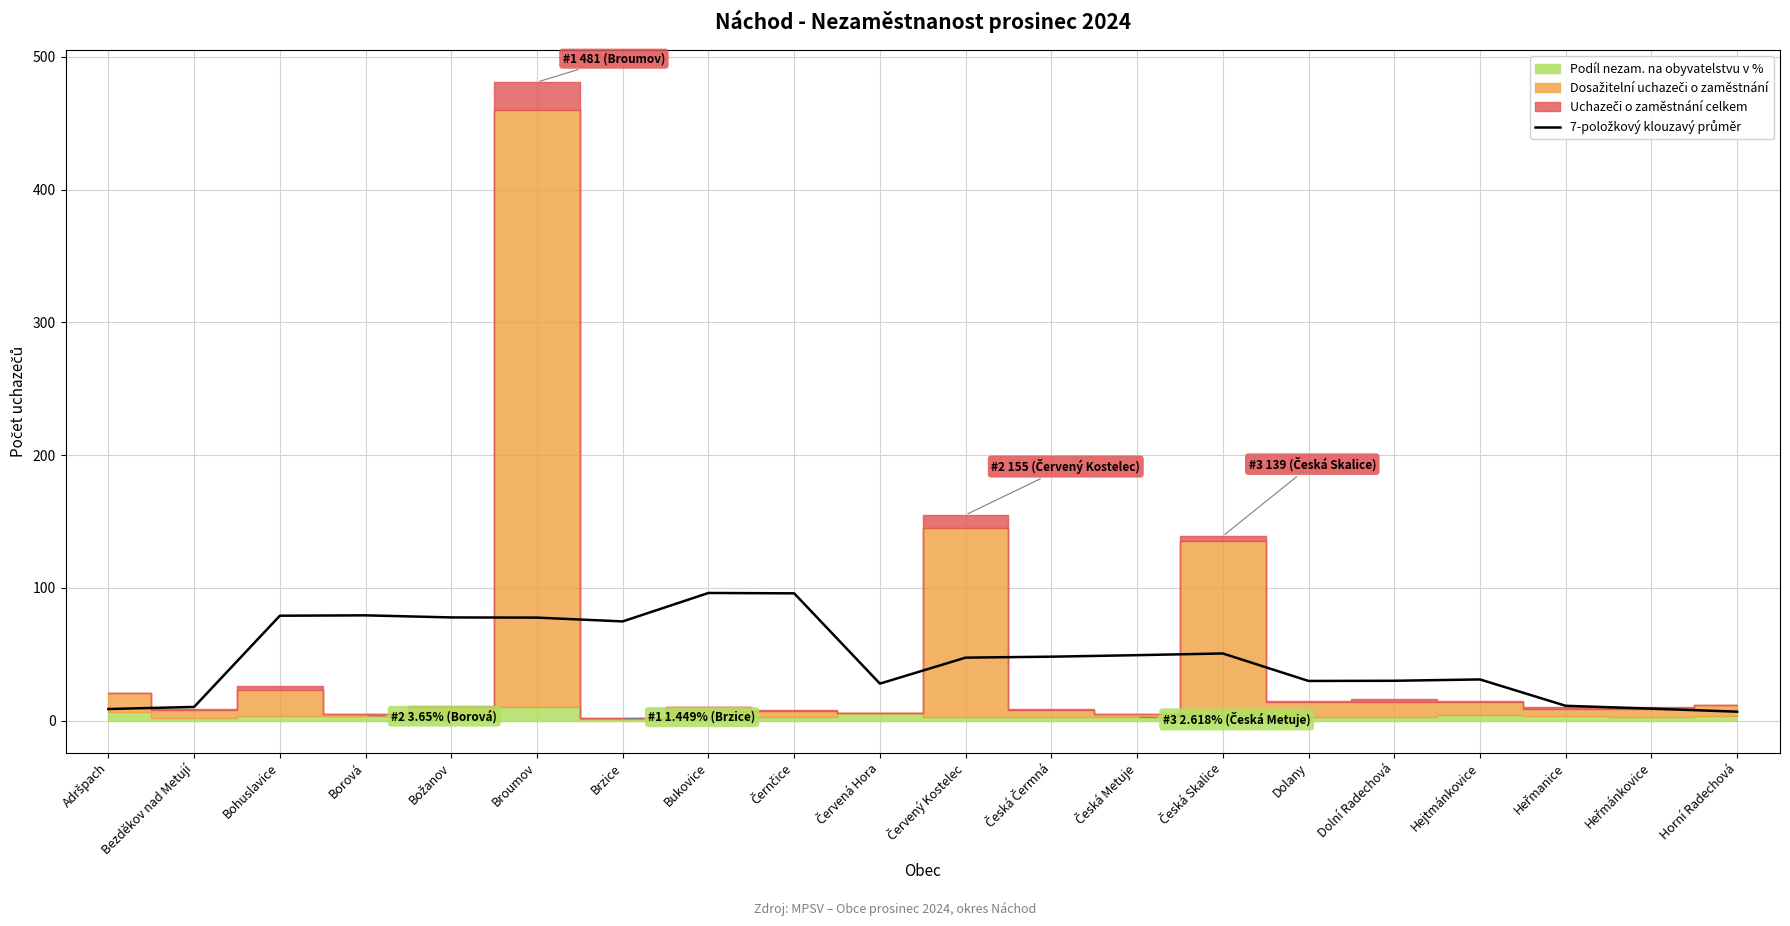

How many points are higher than both their immediate neighbors (excluding endpoints)?

4